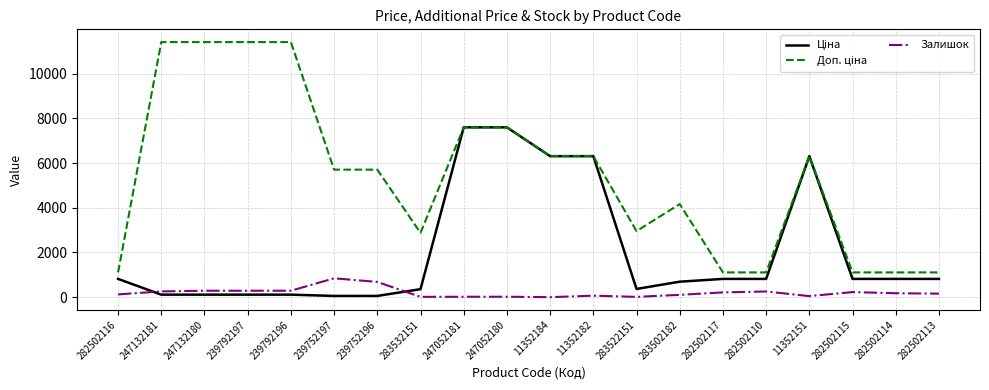

What is the greatest value displayed?

11410.0